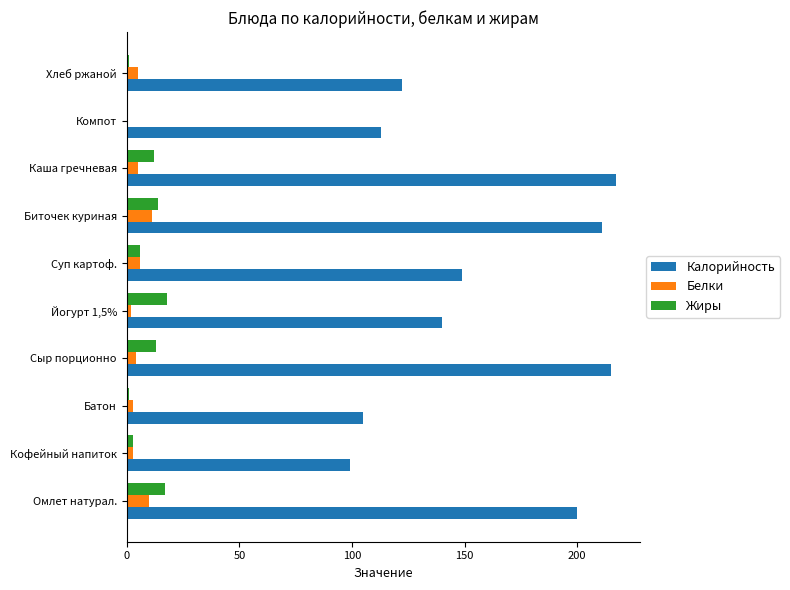

What is the highest value of the Калорийность series?

217